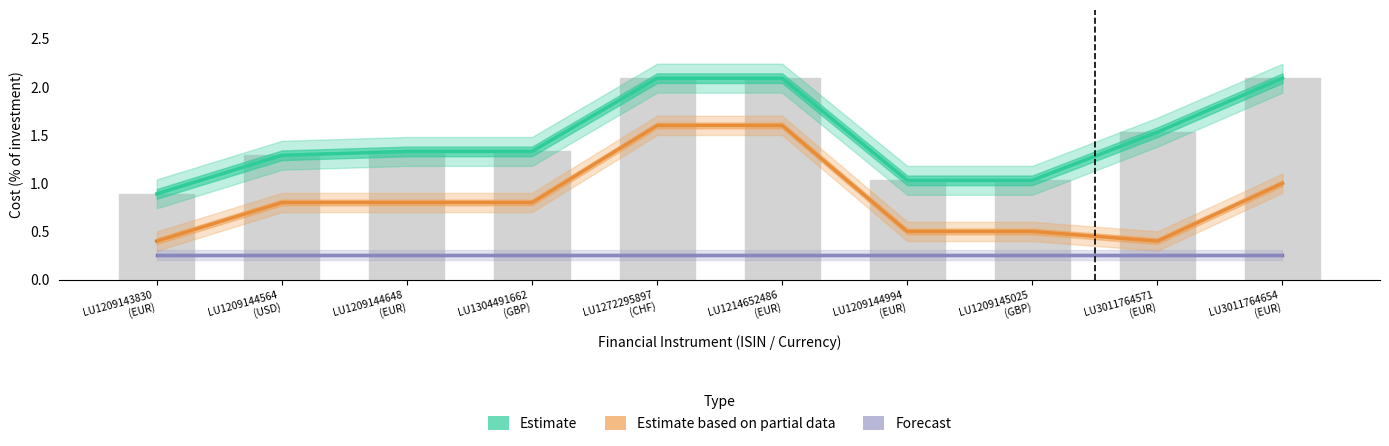

What is the spread (max minus min) of values at LU1209144994
(EUR)?

0.8